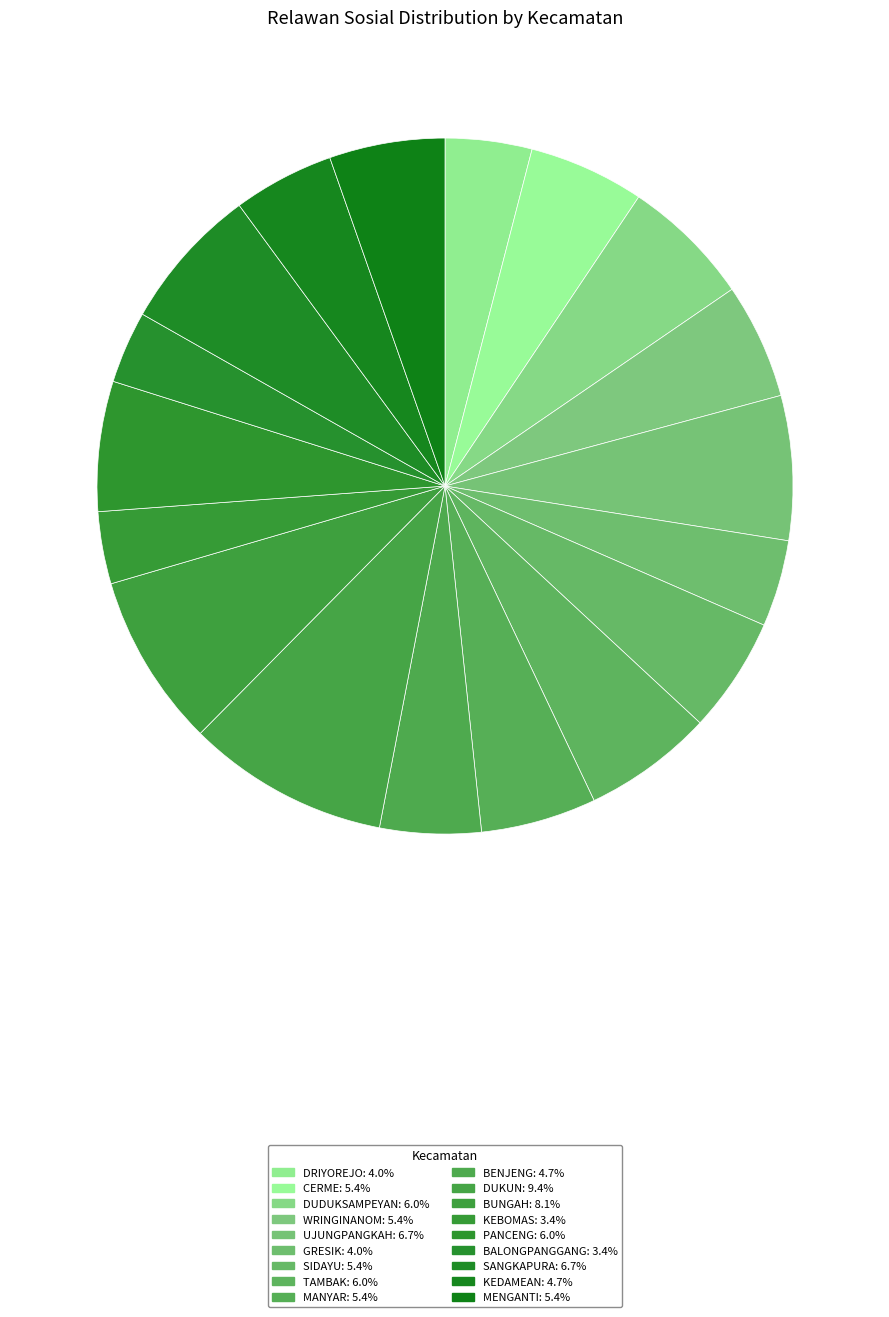

How many segments does this pie chart have?

18